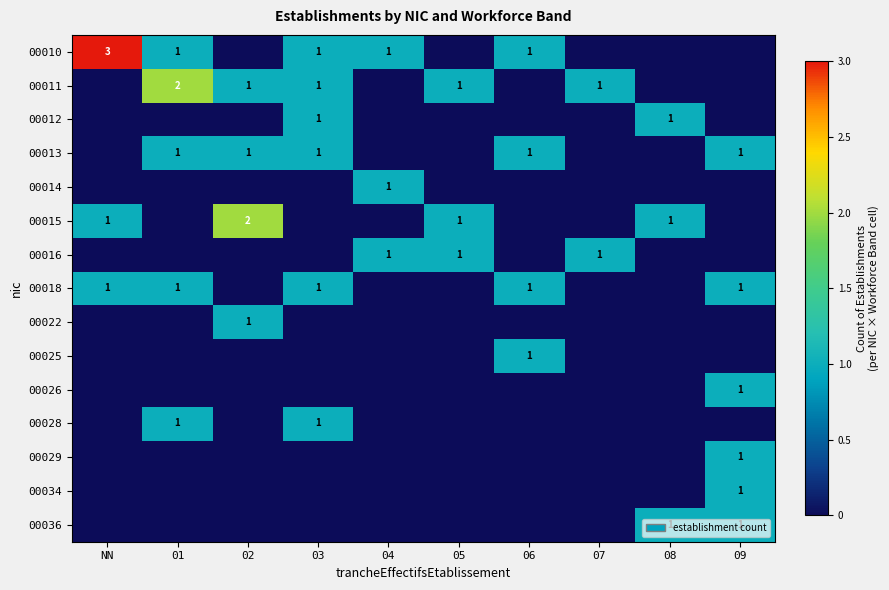

Is it true that 00036 equals 1 at 08?

True